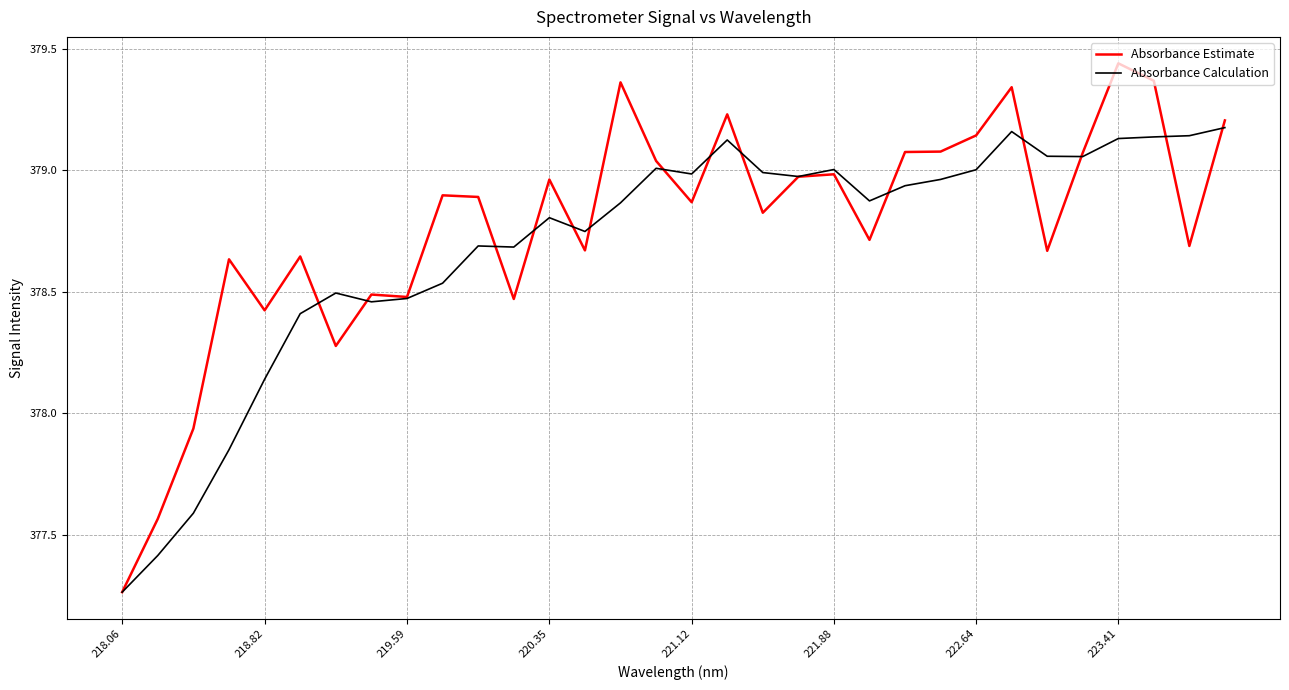

Which series has the largest range (max minus min)?

Absorbance Estimate